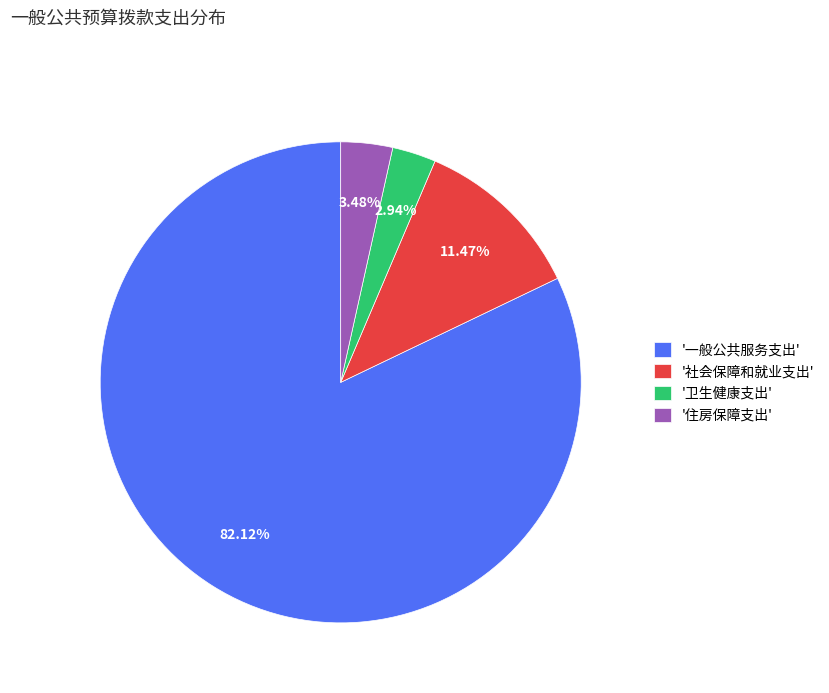

Is the sum of '住房保障支出' and '卫生健康支出' greater than half?

No